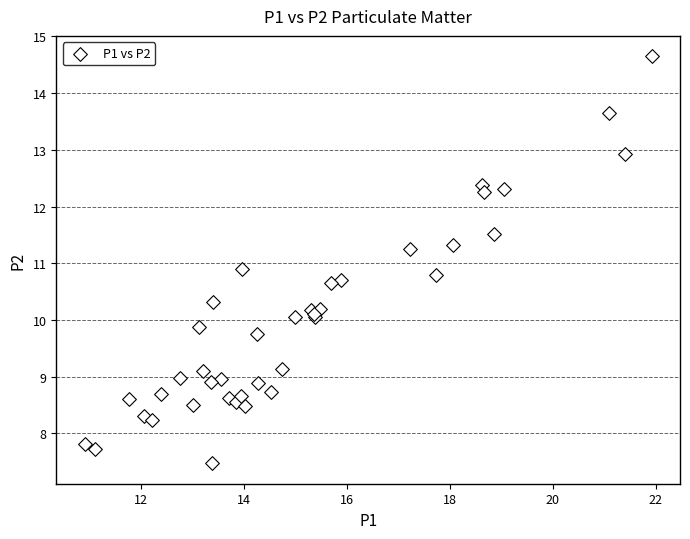

What Y value in the scatter plot is closest to 11?

10.9